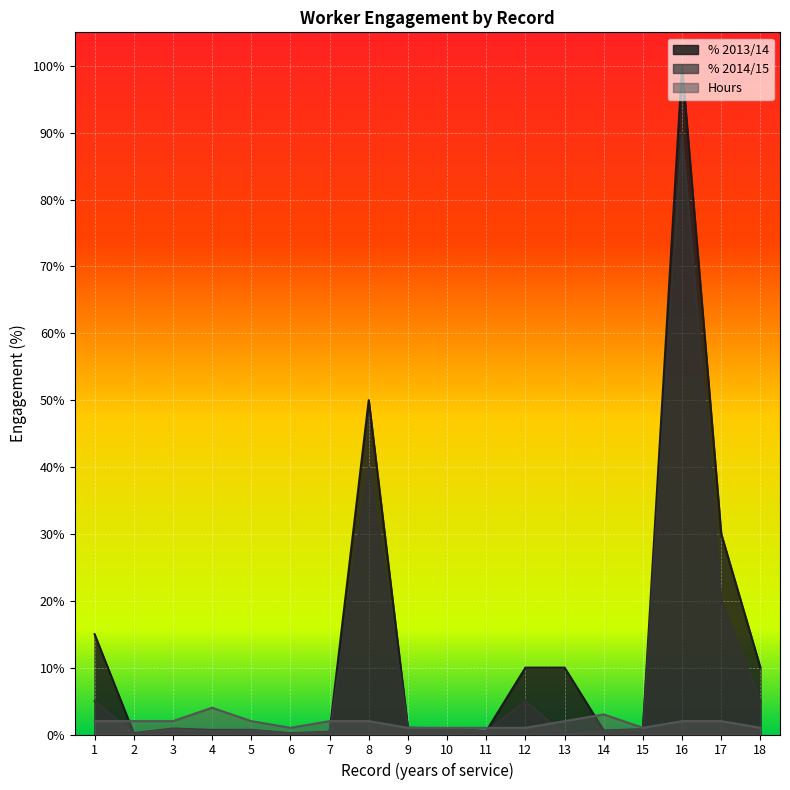

Is it true that % 2014/15 equals 0.1 at 6?

False